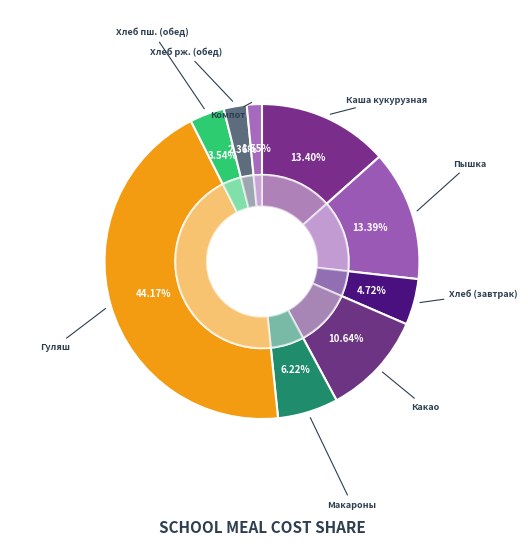

What percentage is the Хлеб пшеничный (обед) slice, to the nearest percent?

4%